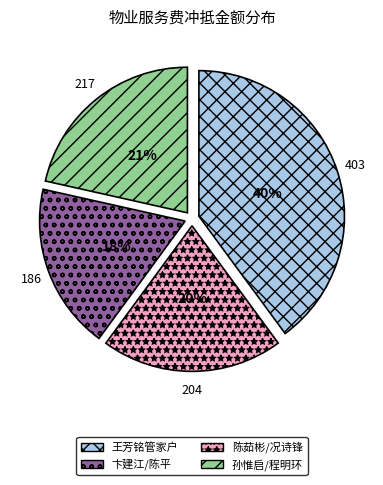

To the nearest percent, what is the average slice percentage?

25%